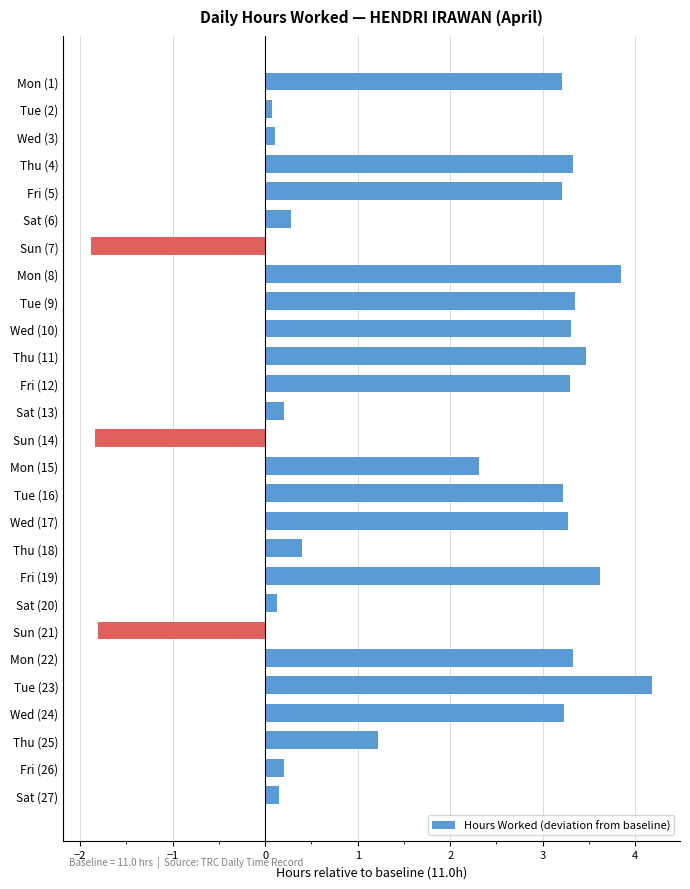

What is the ratio of the value at Tue (16) to the value at Mon (15)?

1.4